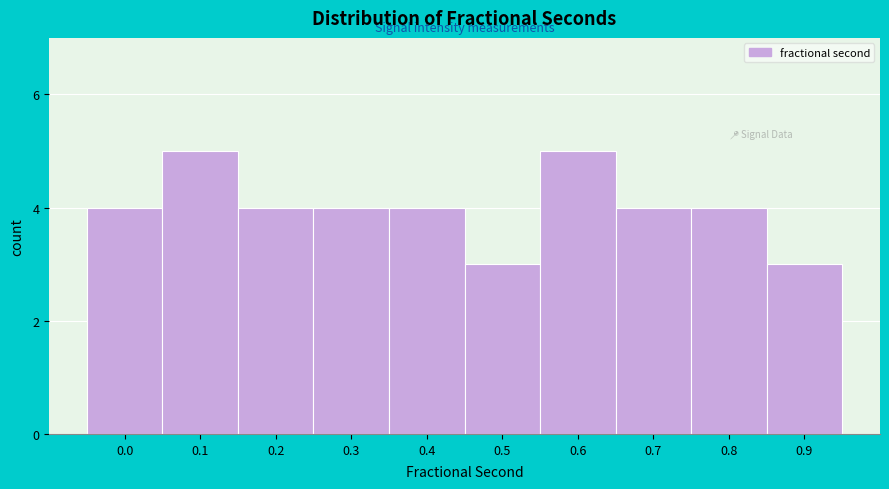

Reading left to right, extract all data points from this chart.

4	5	4	4	4	3	5	4	4	3